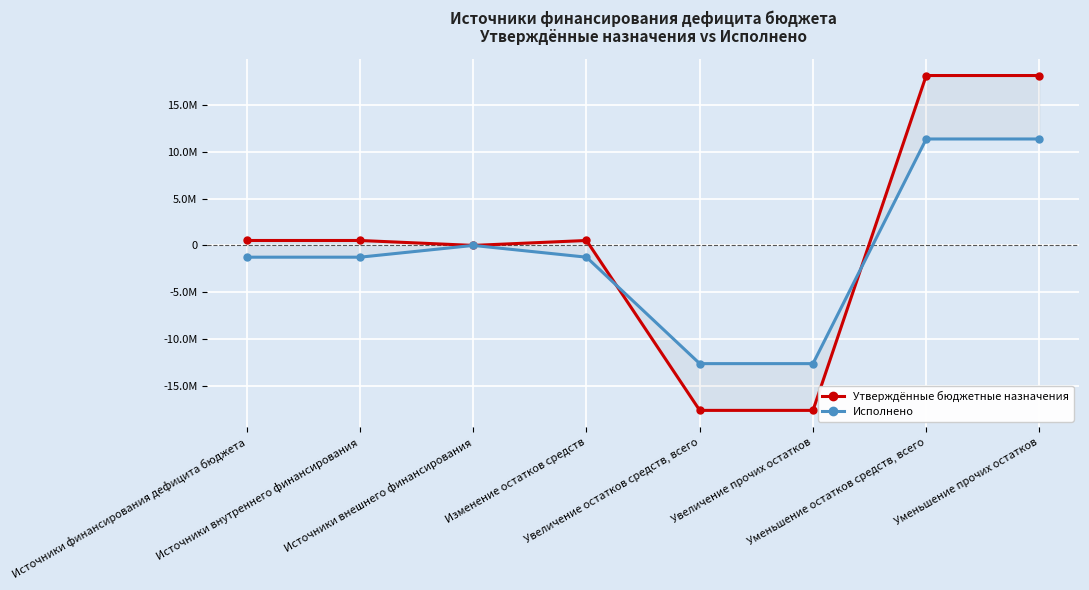

What value does the Исполнено series have at Источники финансирования дефицита бюджета?

-1254946.6